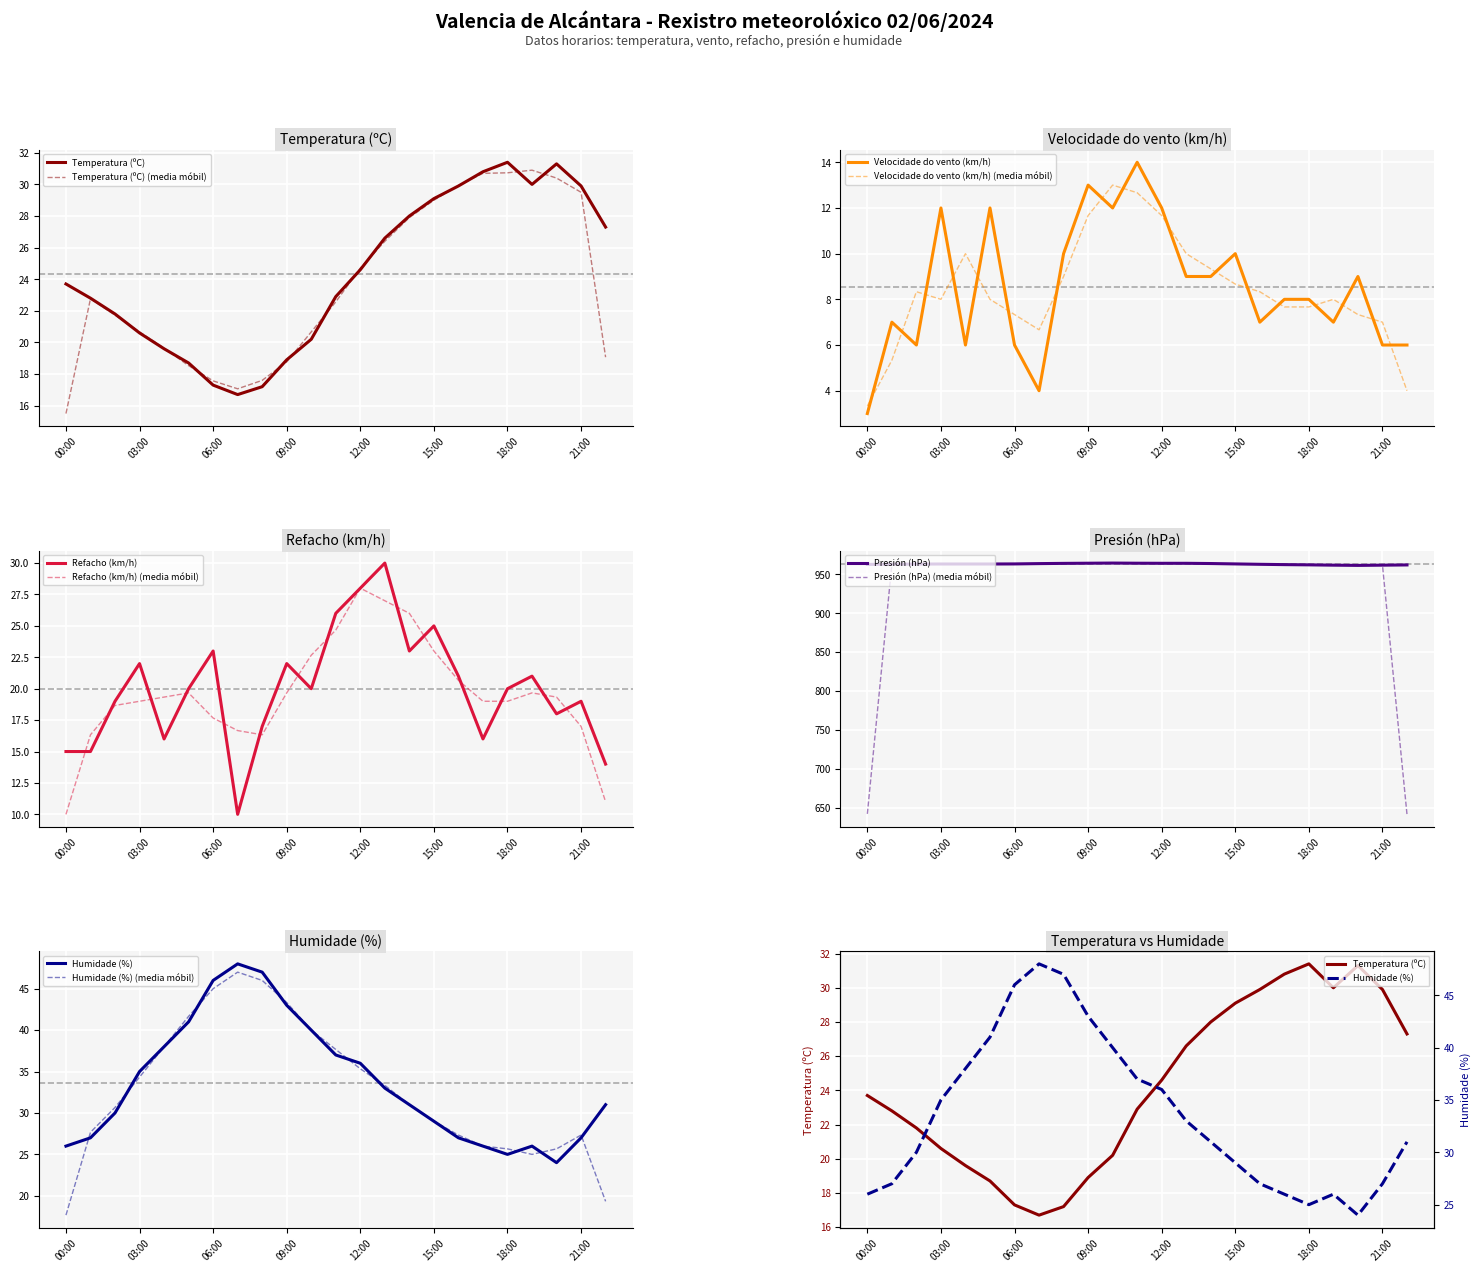

Count the number of categories in the chart.

23